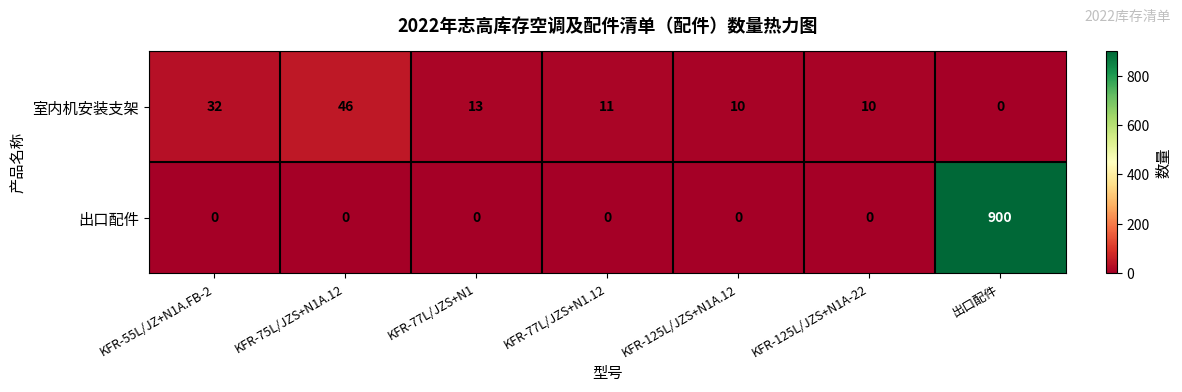

Is it true that 室内机安装支架 equals 31 at KFR-75L/JZS+N1A.12?

False